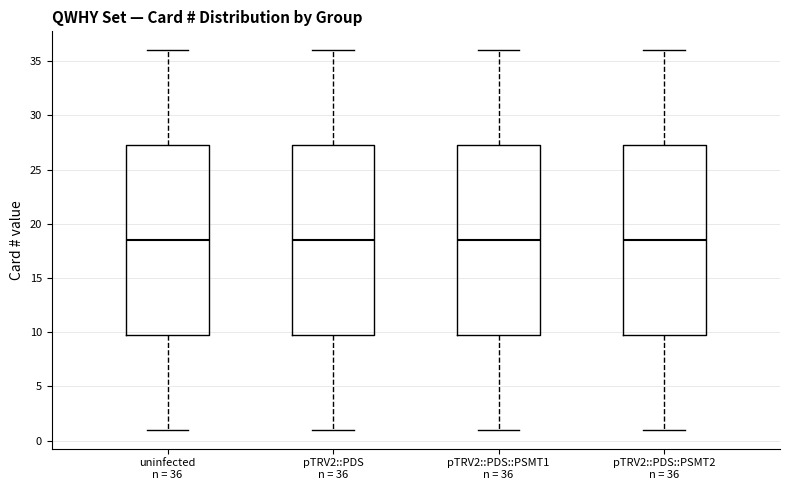

Reading left to right, read every box against the y-axis: the position of its median line, the range the box covers, and the ends of its whiskers. The values are not printed on the chart, so give them approximately, as read against the axis.

uninfected n = 36: median 18.5, box 10.0 to 27.5, whiskers 1.0 to 36.0
pTRV2::PDS n = 36: median 18.5, box 10.0 to 27.5, whiskers 1.0 to 36.0
pTRV2::PDS::PSMT1 n = 36: median 18.5, box 10.0 to 27.5, whiskers 1.0 to 36.0
pTRV2::PDS::PSMT2 n = 36: median 18.5, box 10.0 to 27.5, whiskers 1.0 to 36.0